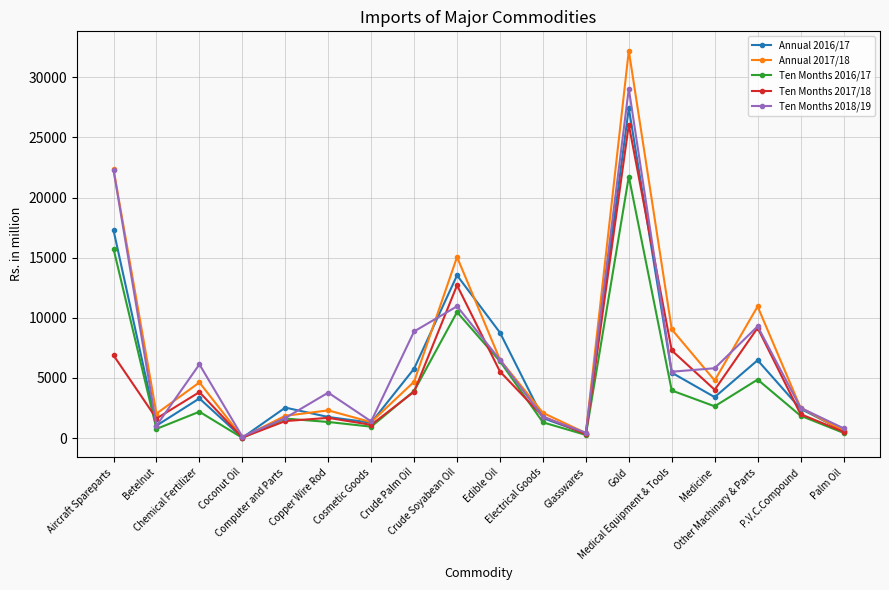

What is the minimum value for Annual 2017/18?

65.8